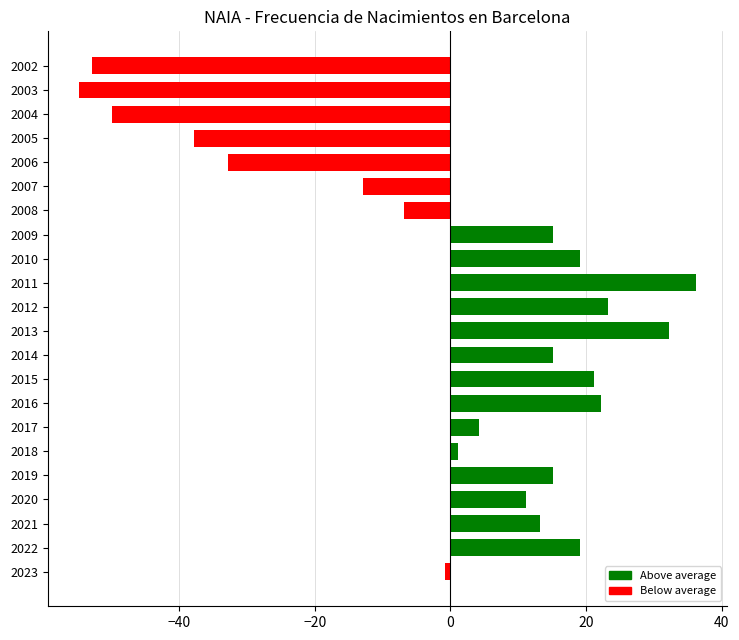

At which label is the value closest to -9?

2008